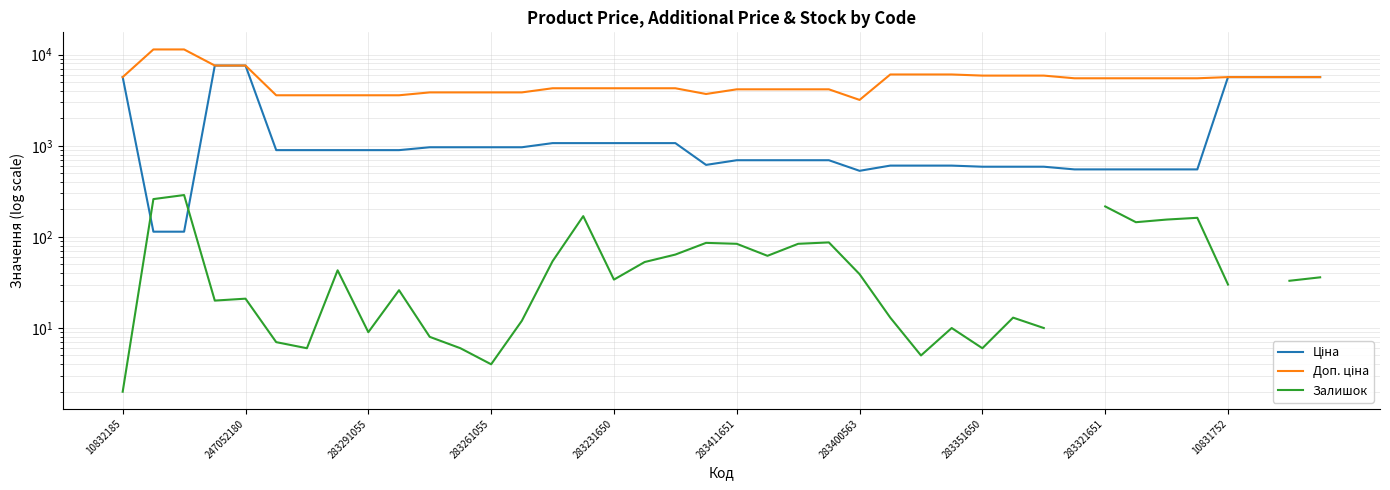

What is the sum of the Доп. ціна values at 12 and 26?

9915.2